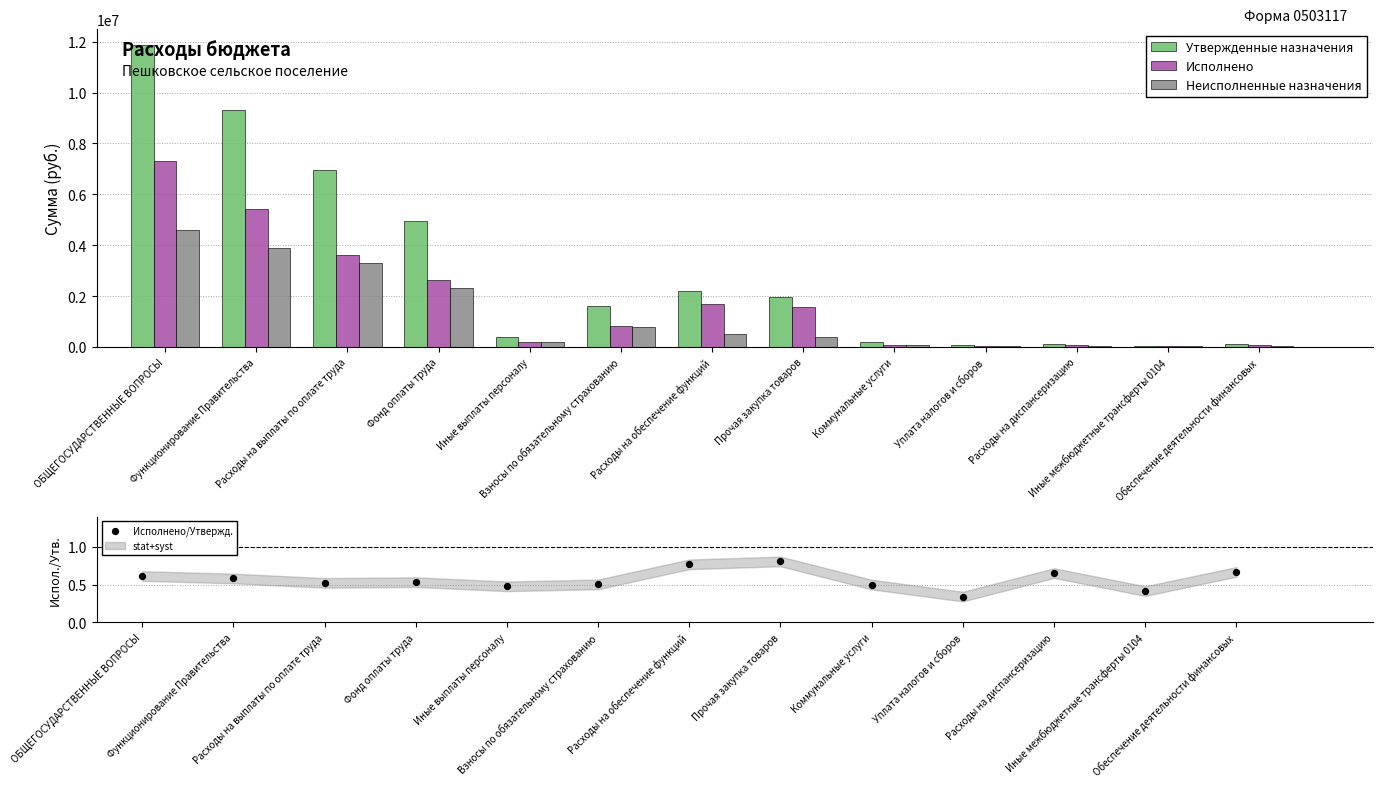

Which series has the largest total across all categories?

Утвержденные назначения